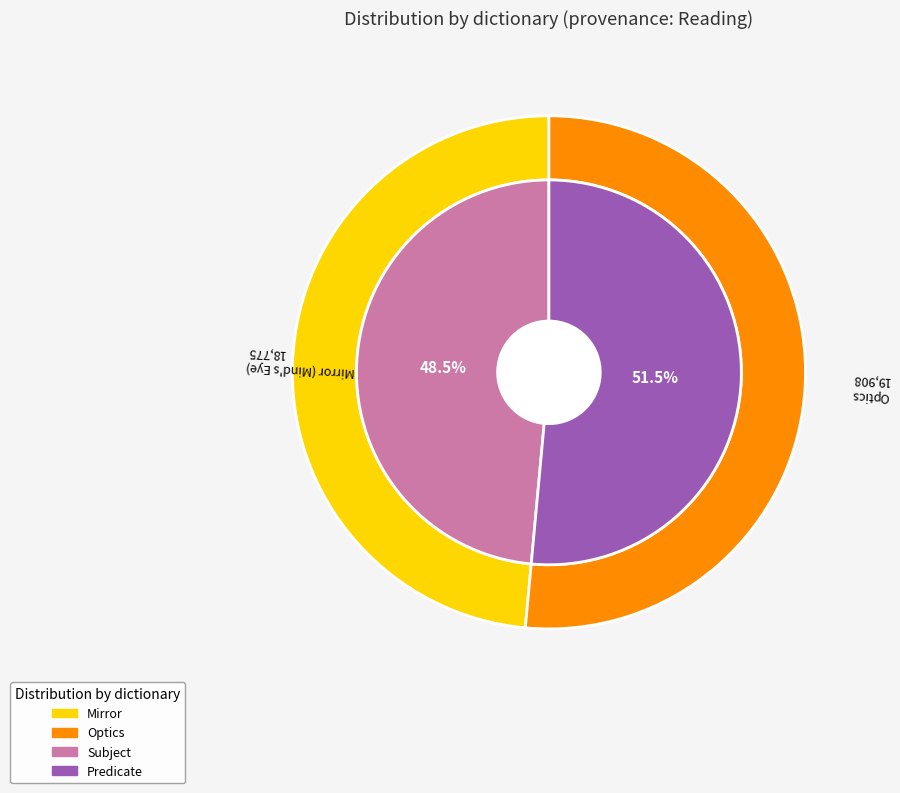

To the nearest percent, what portion does Optics represent?

51%